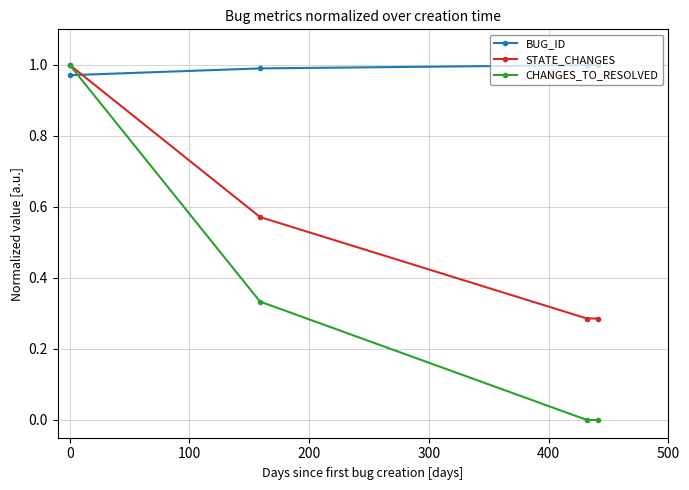

True or false: STATE_CHANGES has more than 0 interior local peaks.

False